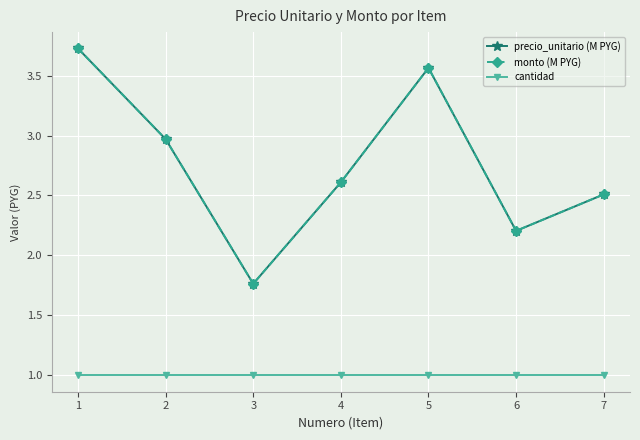

At which label does precio_unitario (M PYG) first exceed 2?

1